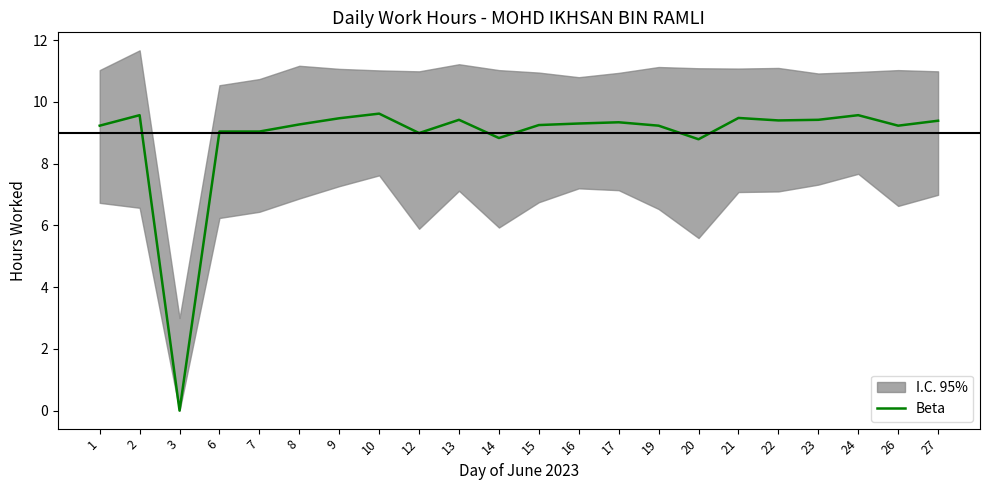

Read the value at 10.

9.6